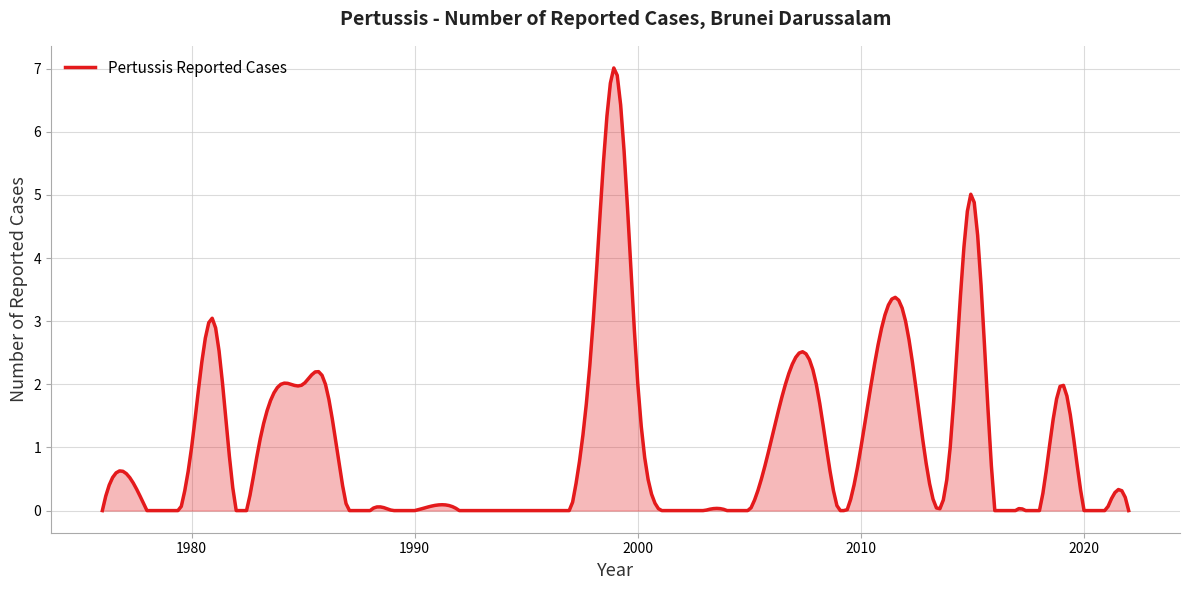

What is the difference between the maximum and minimum values?

7.0